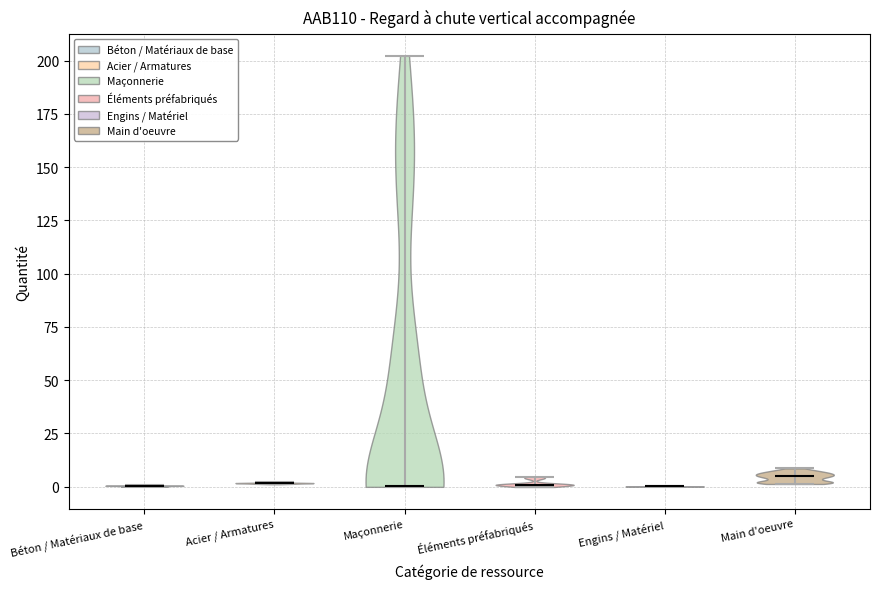

Reading left to right, read every violin against the y-axis: where its median line is, and the lowest and highest points it reaches. The values are not printed on the chart, so give them approximately, as read against the axis.

Béton / Matériaux de base: median line 0, lowest point 0, highest point 0
Acier / Armatures: median line 0, lowest point 0, highest point 0
Maçonnerie: median line 0, lowest point 0, highest point 200
Éléments préfabriqués: median line 0, lowest point 0, highest point 5
Engins / Matériel: median line 0, lowest point 0, highest point 0
Main d'oeuvre: median line 5, lowest point 0, highest point 10